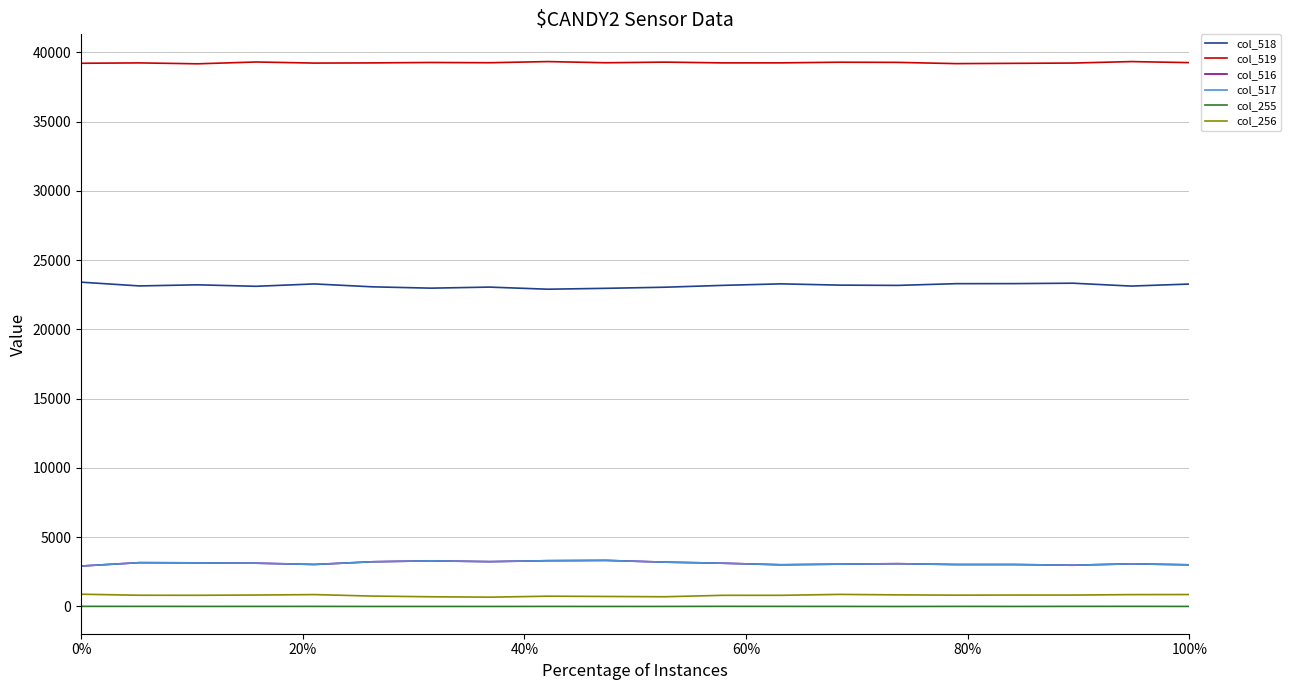

What is the maximum value shown in the chart?

39330